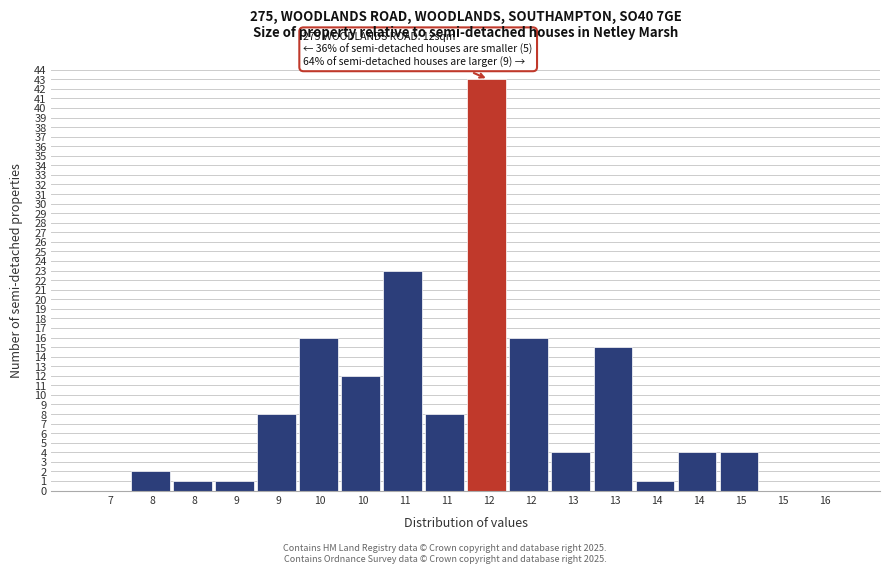

Are the bars horizontal?

No